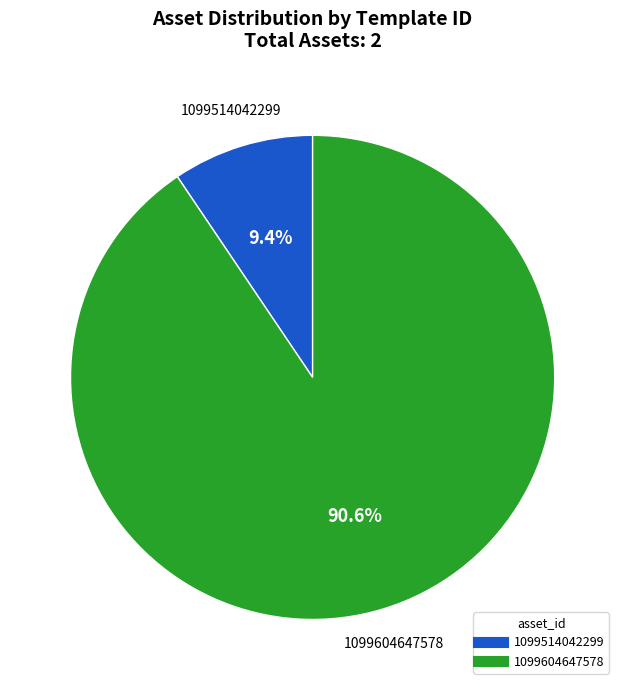

How much of the chart is everything except 1099514042299?

90.6%